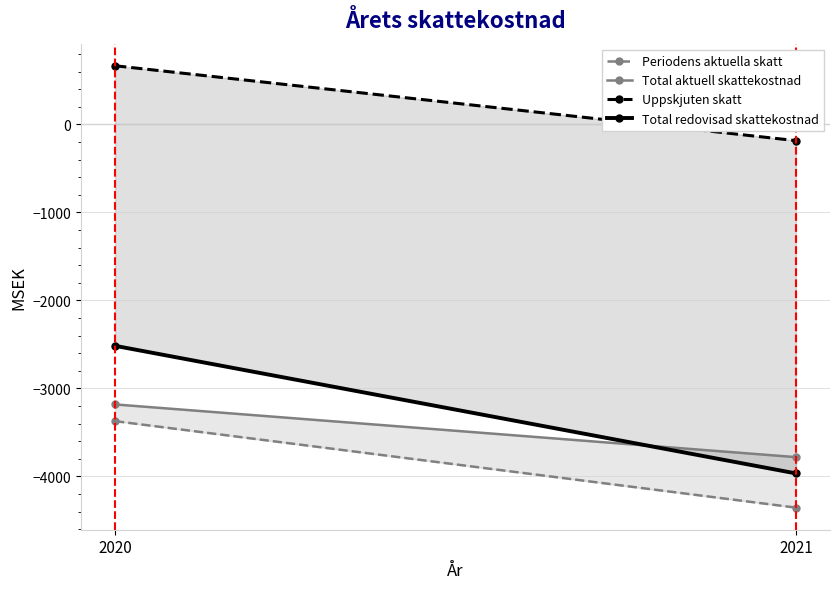

The value of Periodens aktuella skatt at 2021 is -4356. True or false?

True